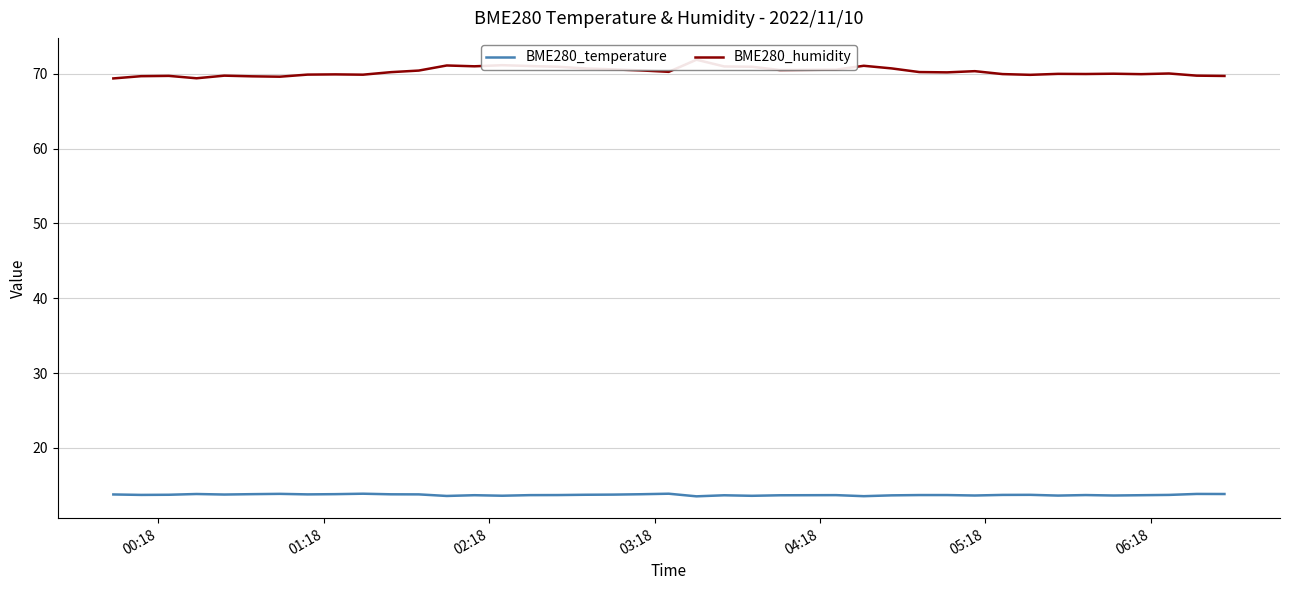

What is the average value of the BME280_humidity series?

70.3